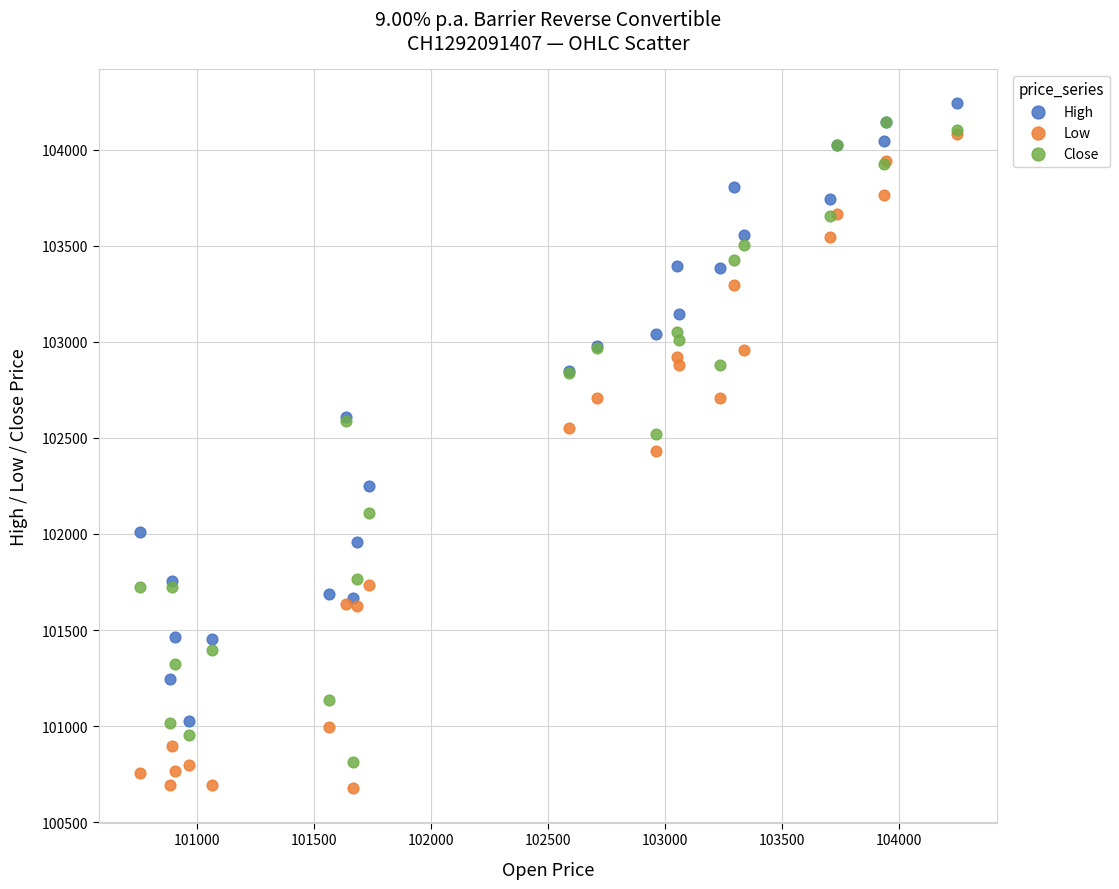

In the Low series, what Y value is closest to 102380?

102430